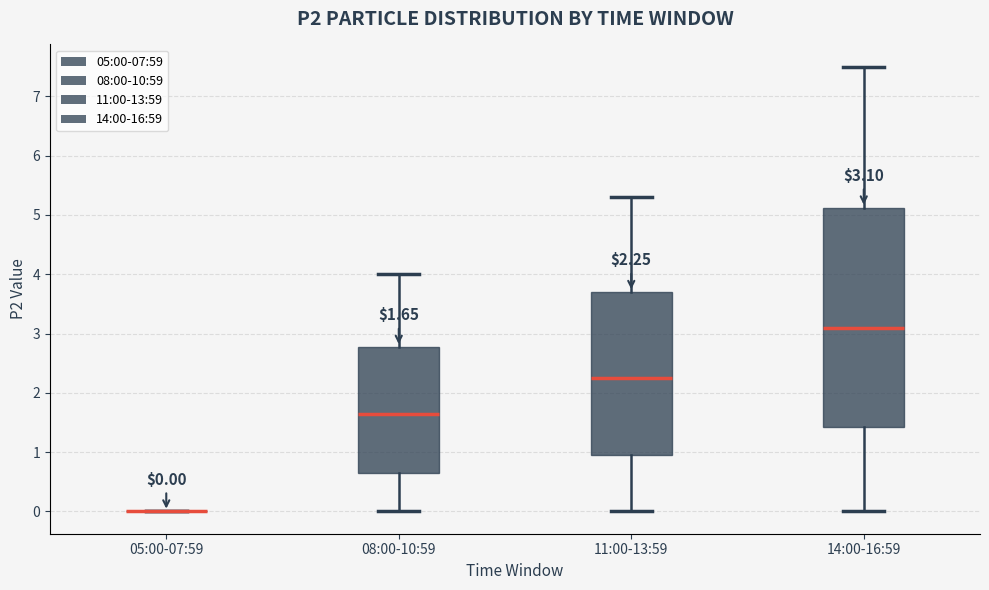

Which box is the tallest, from its lower edge to its upper edge?

14:00-16:59